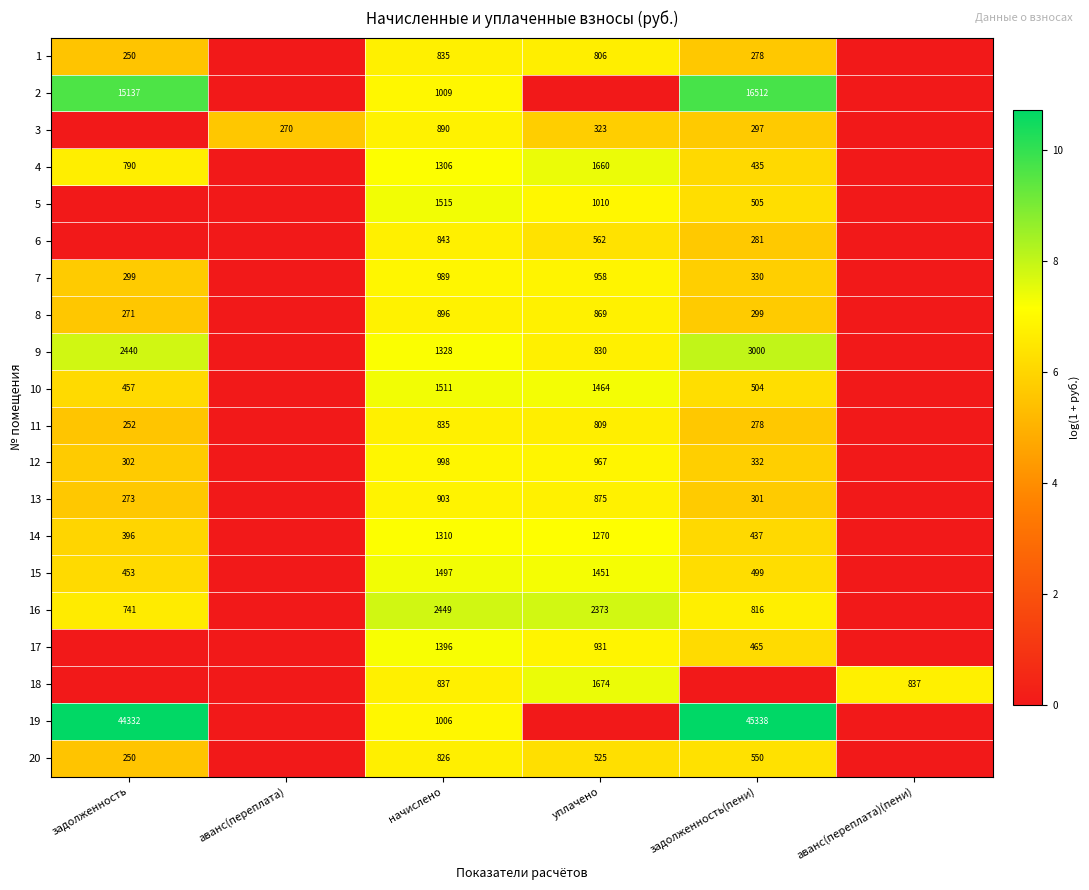

Is it true that 14 equals 437 at задолженность(пени)?

True